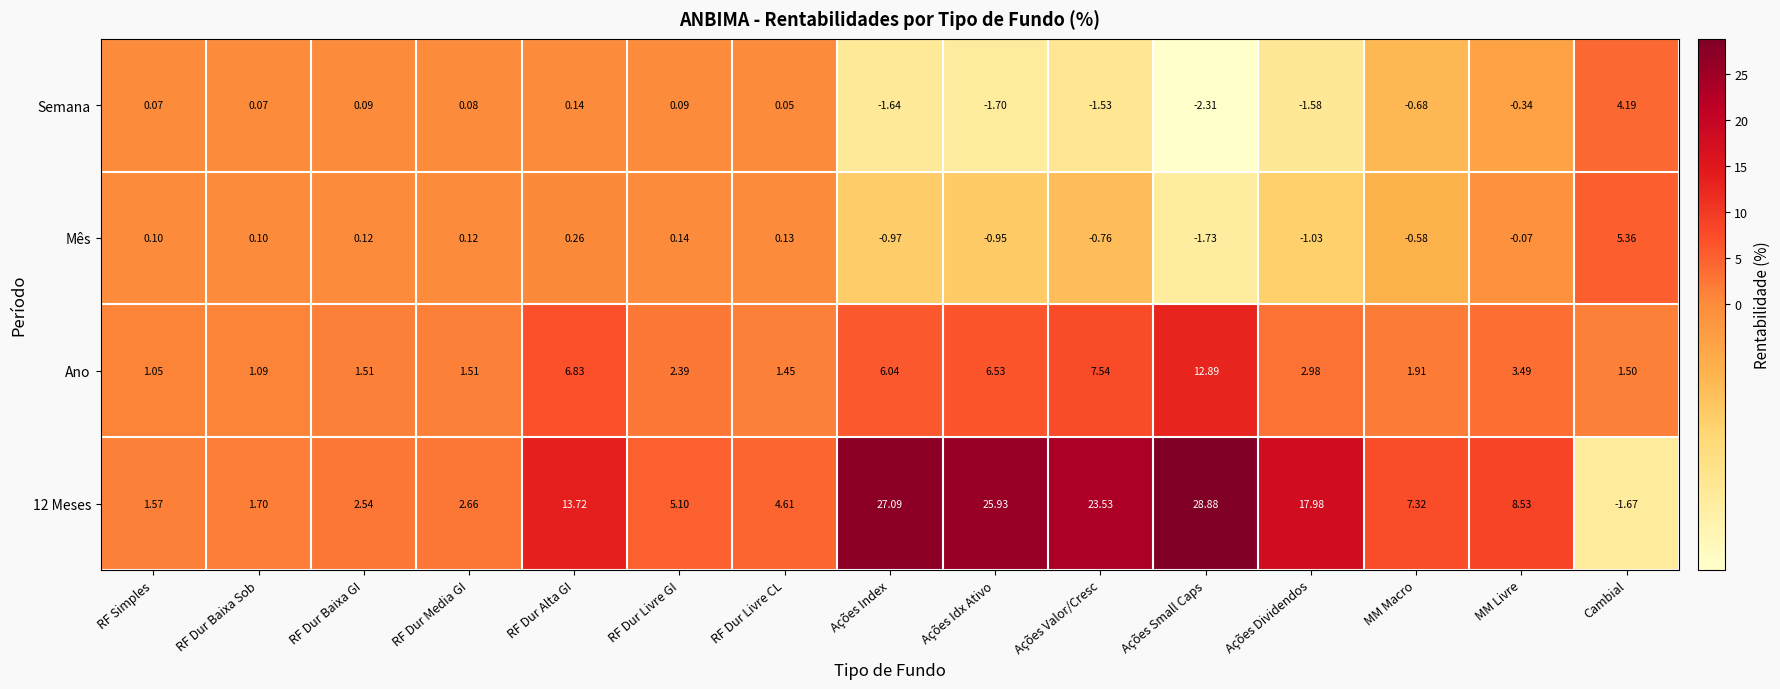

What is the total value across all series at MM Macro?

8.0